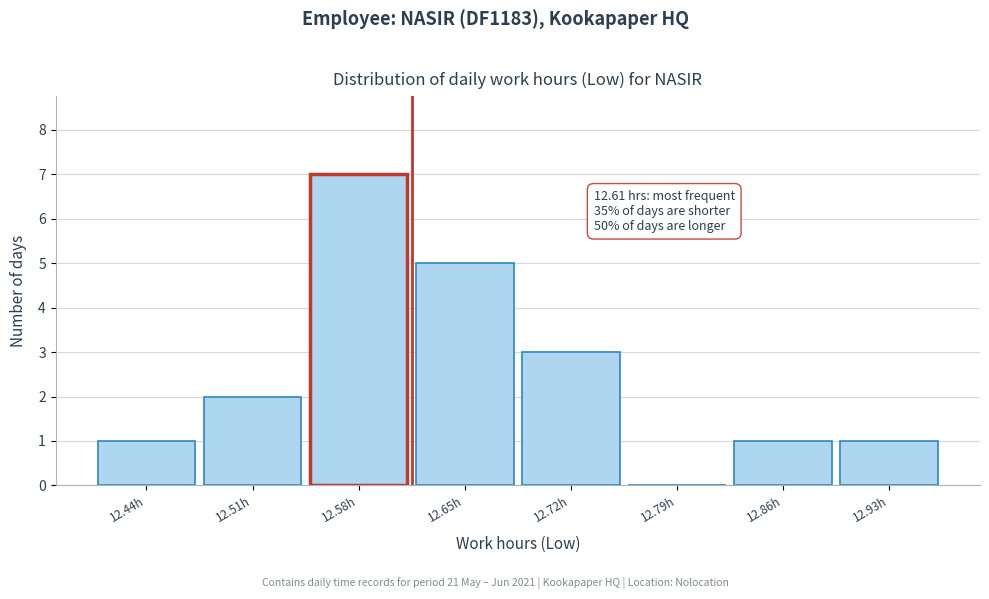

Over which range of the x-axis is the bar tallest?

12.54 to 12.61